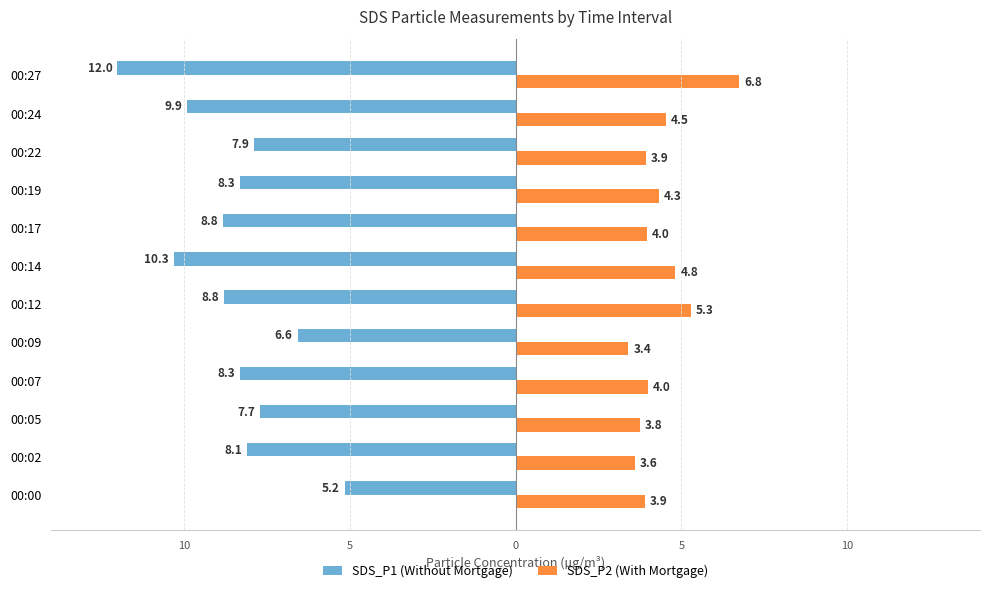

How many data points does each series have?

12